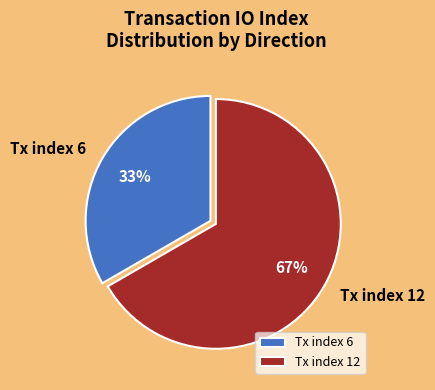

To the nearest percent, what is the average slice percentage?

50%